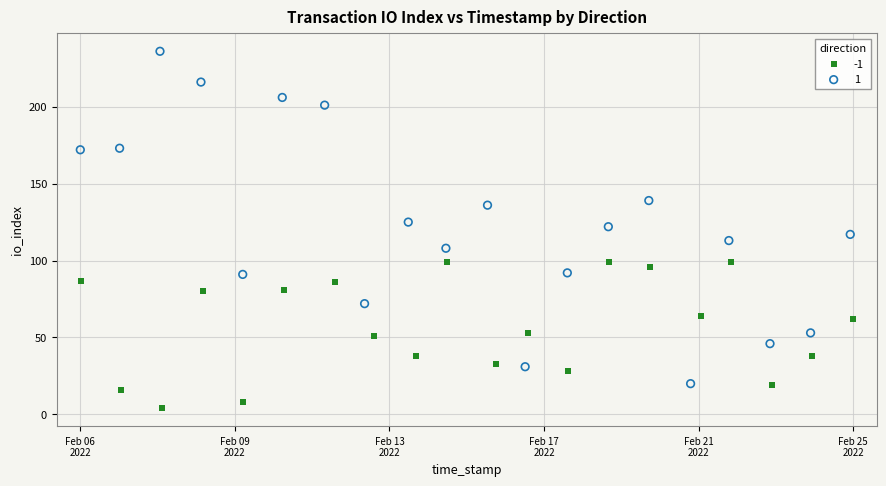

What are all the series names shown in the legend?

-1, 1